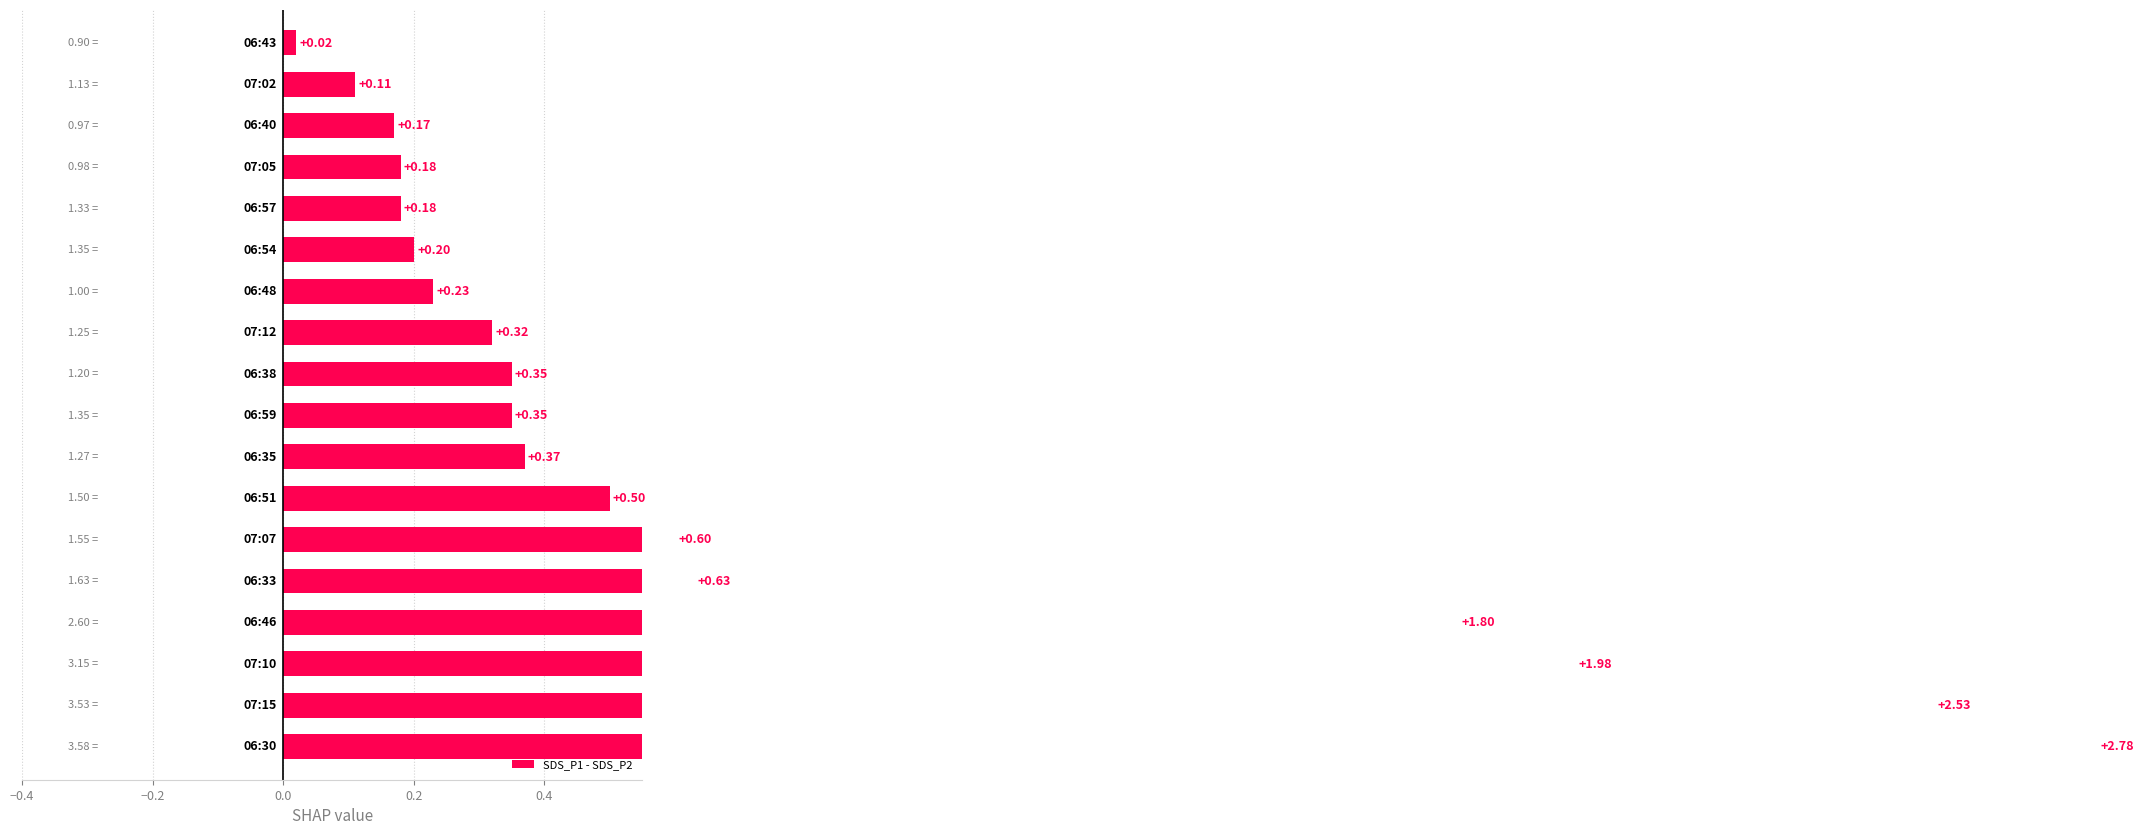

Reading right to left, what are all the values shown in this chart?

0.0	0.1	0.2	0.2	0.2	0.2	0.2	0.3	0.3	0.4	0.4	0.5	0.6	0.6	1.8	2.0	2.5	2.8